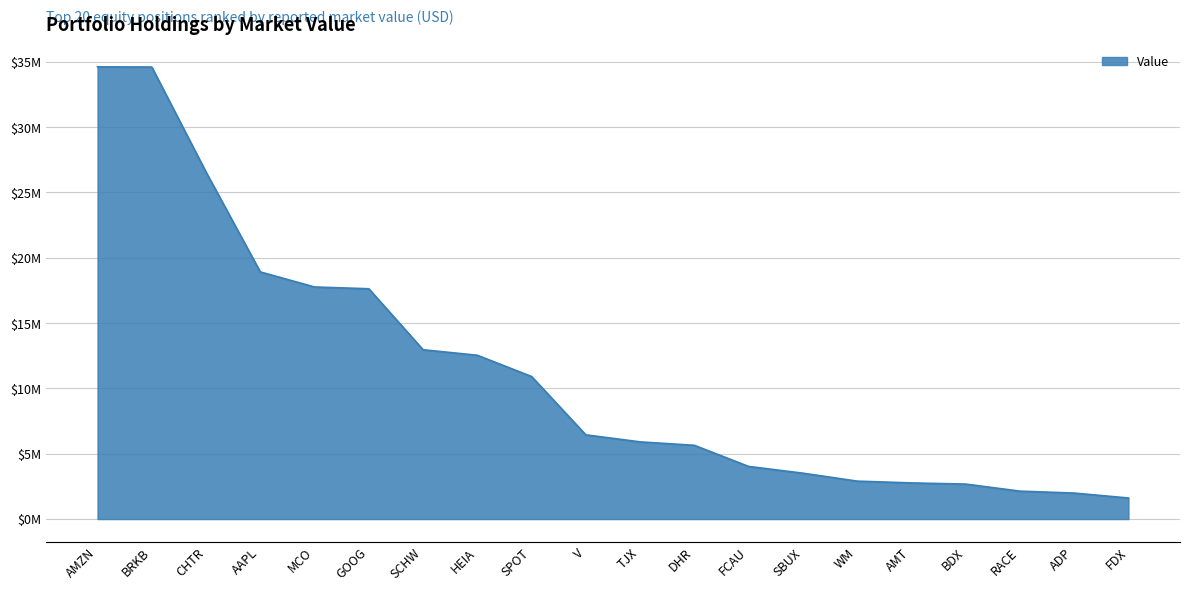

Does the chart have visible grid lines?

Yes